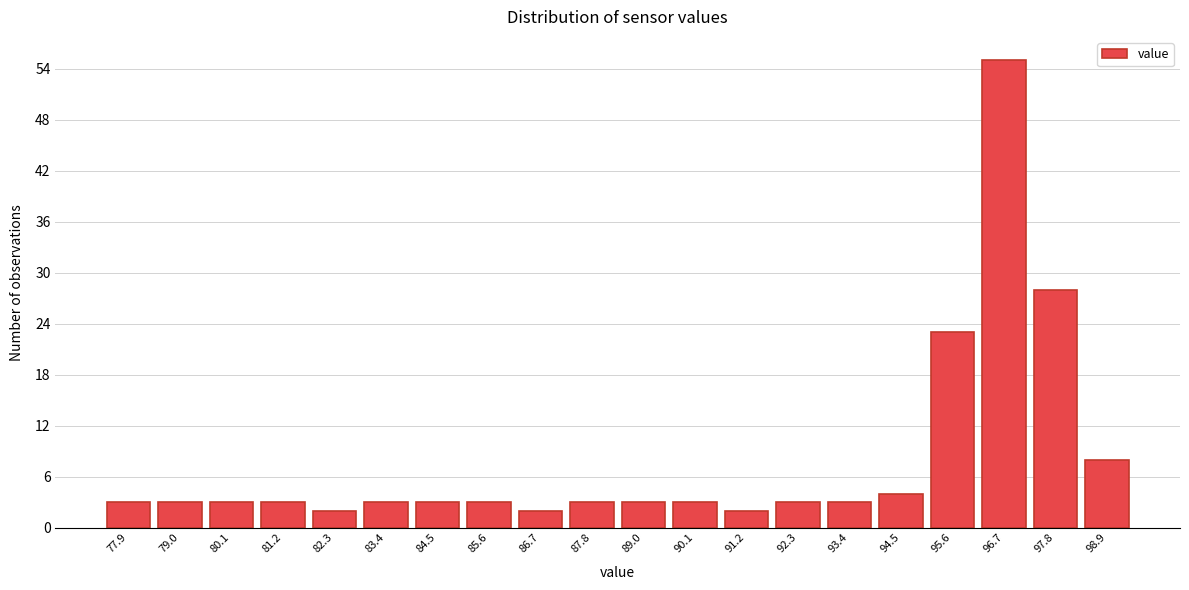

Reading left to right, extract all data points from this chart.

77.9=3	79.0=3	80.1=3	81.2=3	82.3=2	83.4=3	84.5=3	85.6=3	86.7=2	87.8=3	89.0=3	90.1=3	91.2=2	92.3=3	93.4=3	94.5=4	95.6=23	96.7=55	97.8=28	98.9=8